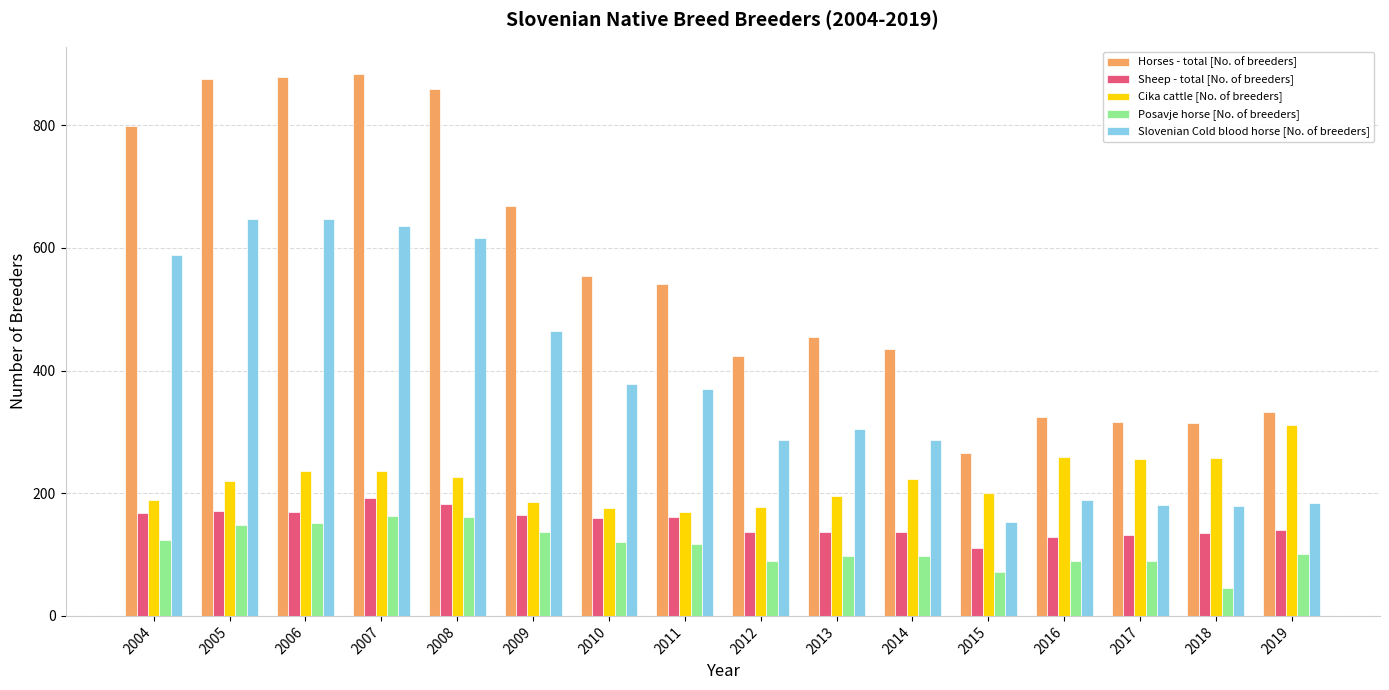

What is the maximum value shown in the chart?

884